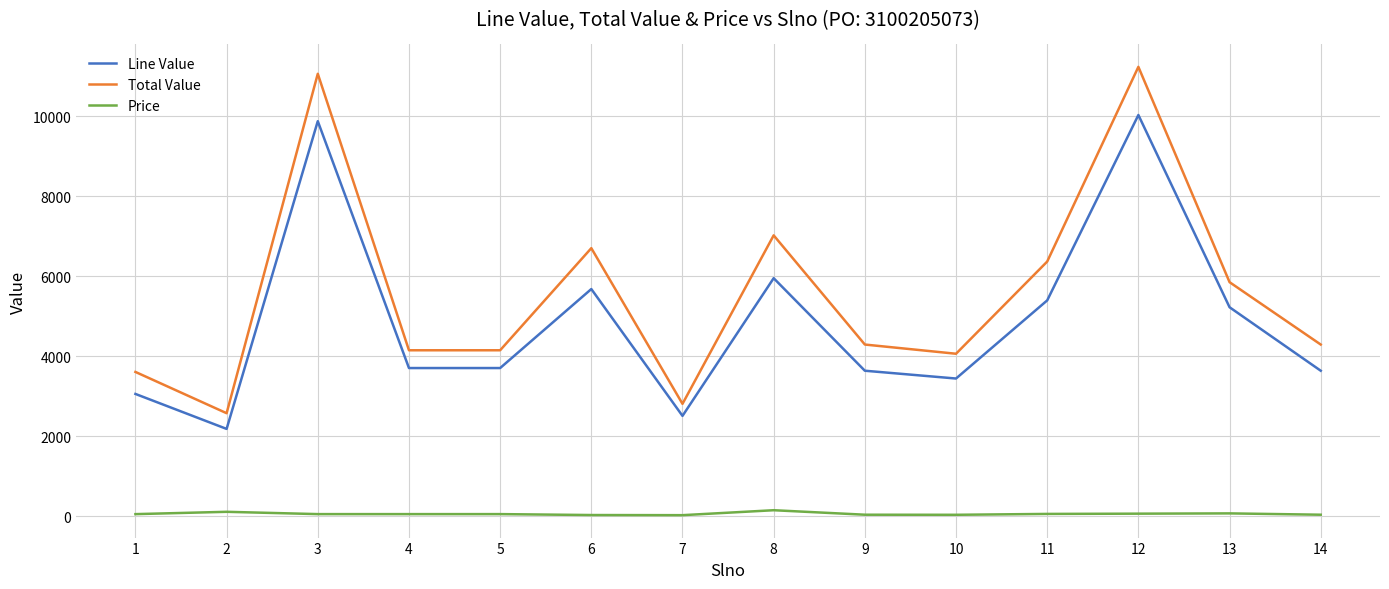

At how many categories does at least one series exceed 9828?

2